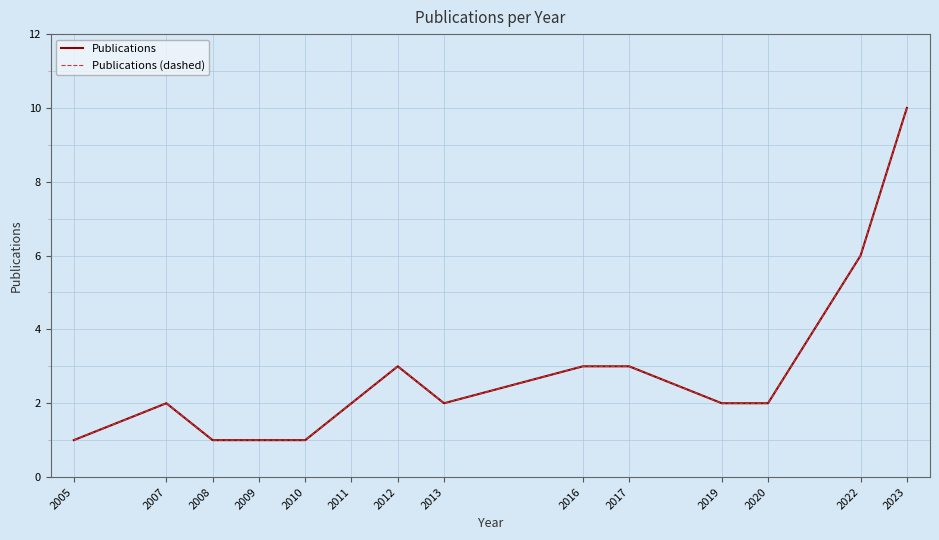

How many data points in Publications are less than 2?

4